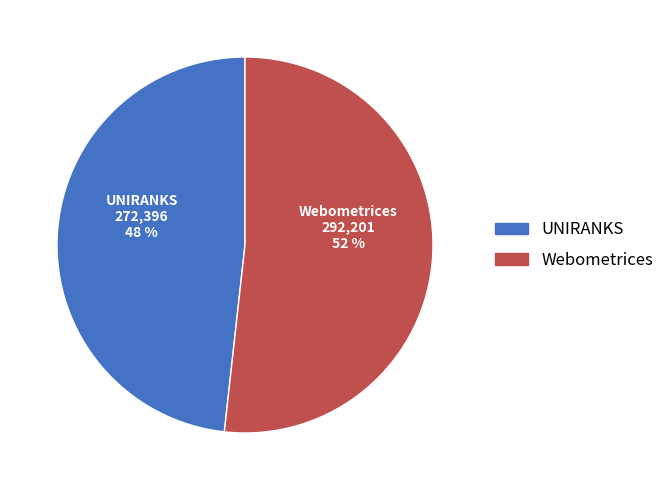

To the nearest percent, what is the difference between the largest and smallest slice percentages?

4%